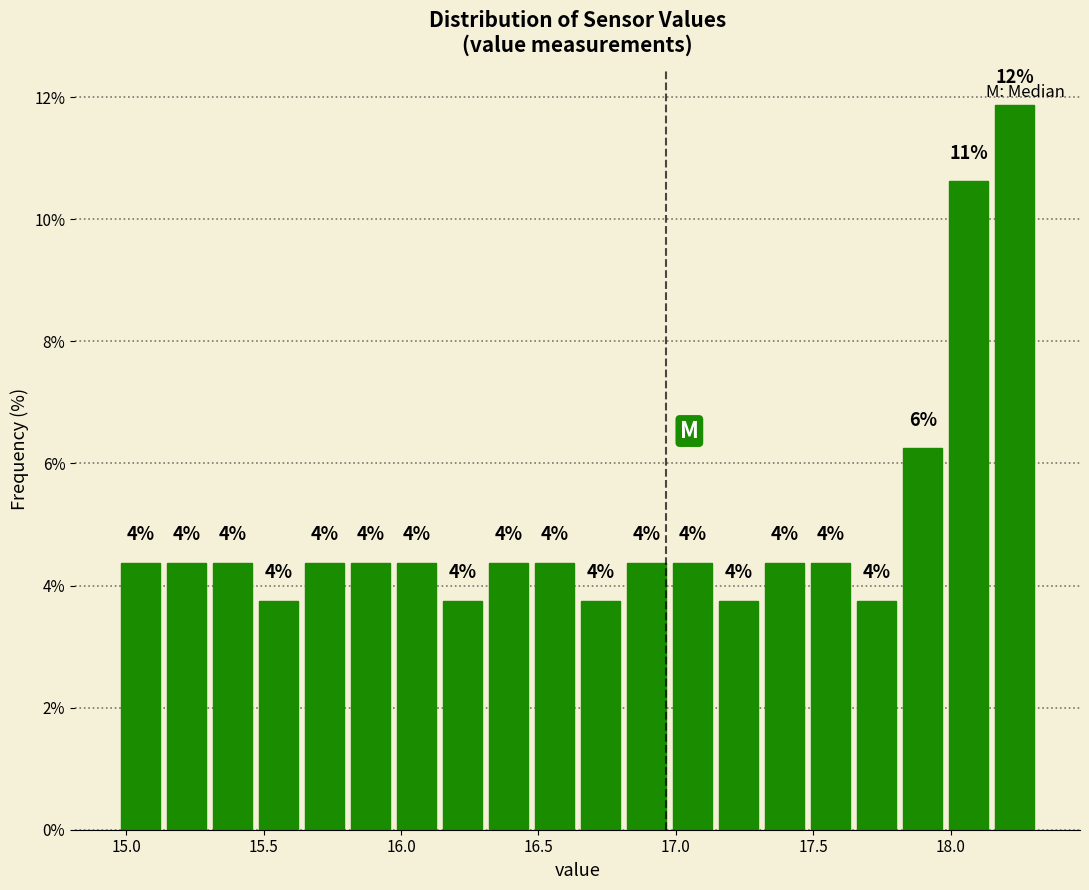

Around what value on the x-axis is the tallest bar? Give the approximate position of its centre, as read against the axis.

18.25